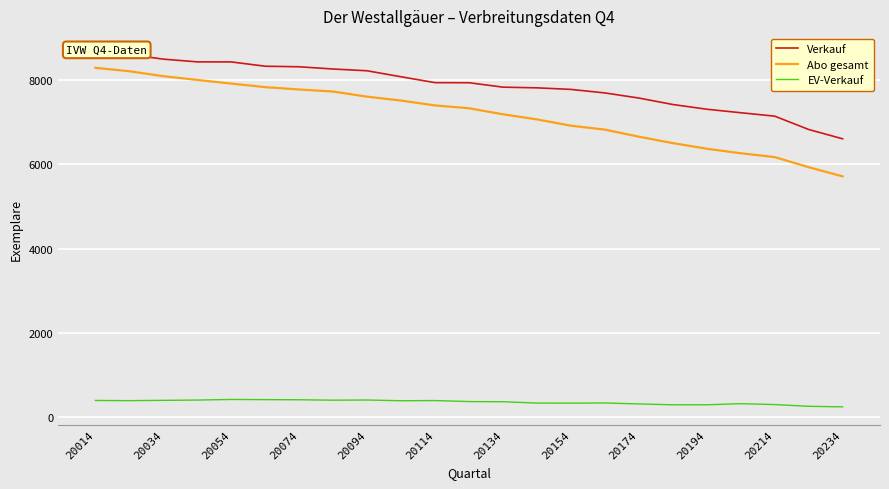

What is the difference between the maximum and minimum values in the Abo gesamt series?

2573